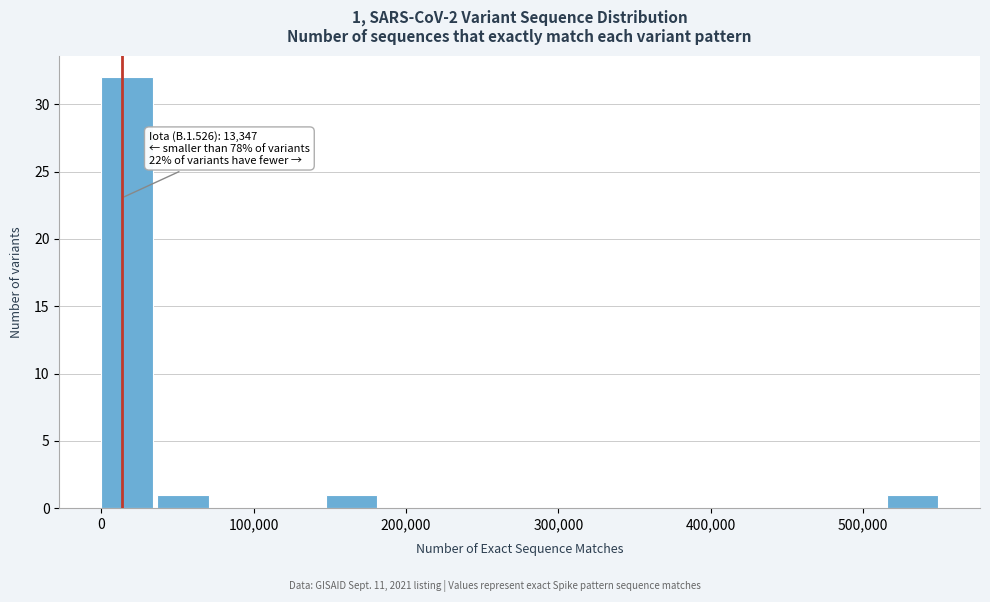

Read against the x-axis, roughly where is the centre of the tallest bar?

20000